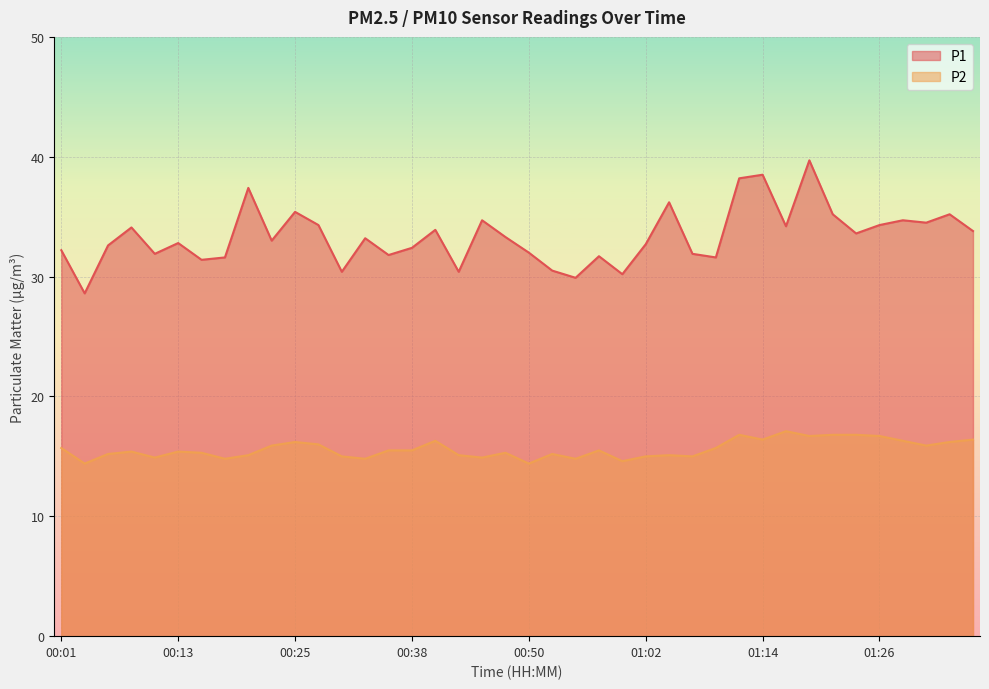

The value of P1 at 00:35 is 31.8. True or false?

True